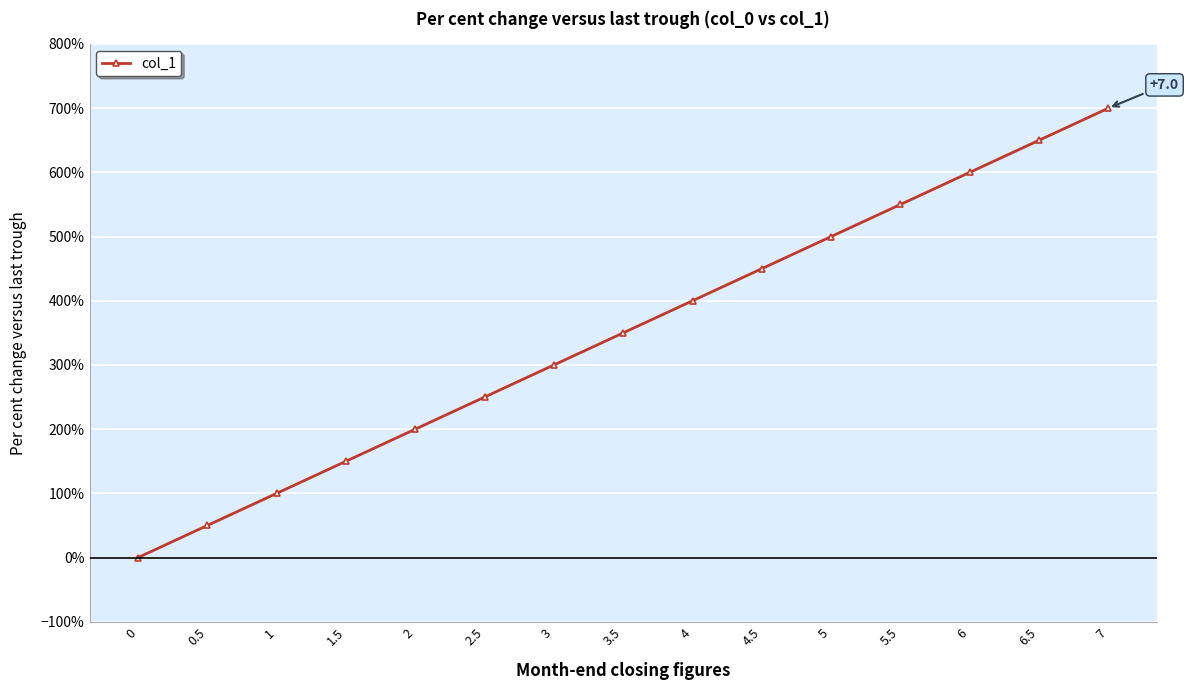

The chart shows a value of 3.9 at 2.5. True or false?

False